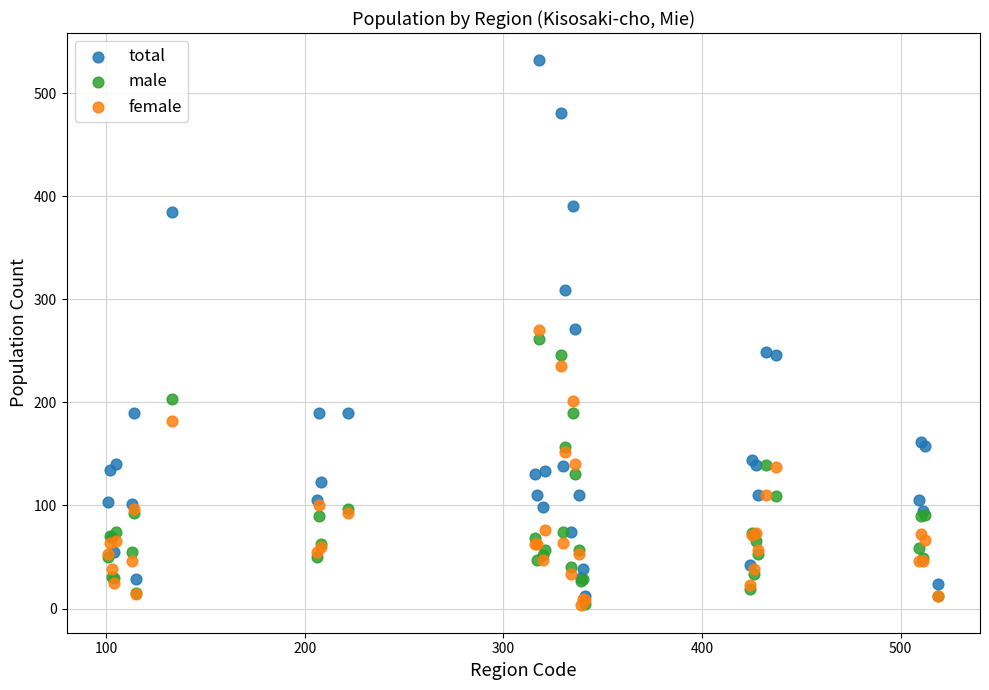

What are all the series names shown in the legend?

total, male, female